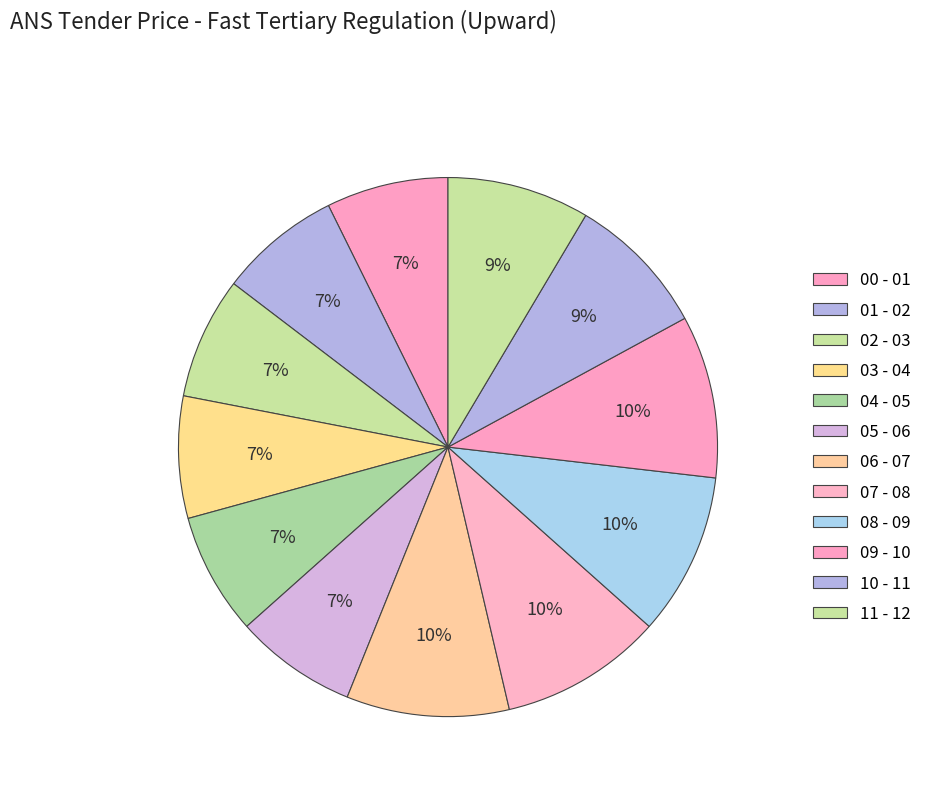

How many slices are in this pie chart?

12